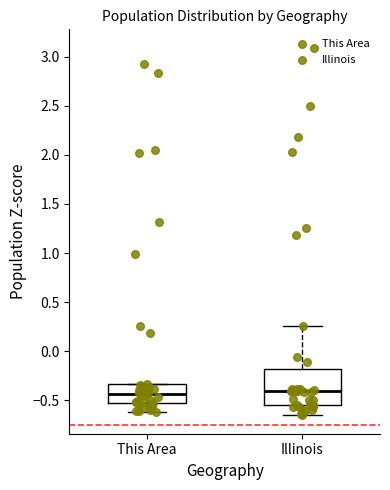

Comparing the boxes themselves (not the whiskers), which one is the tallest?

Illinois